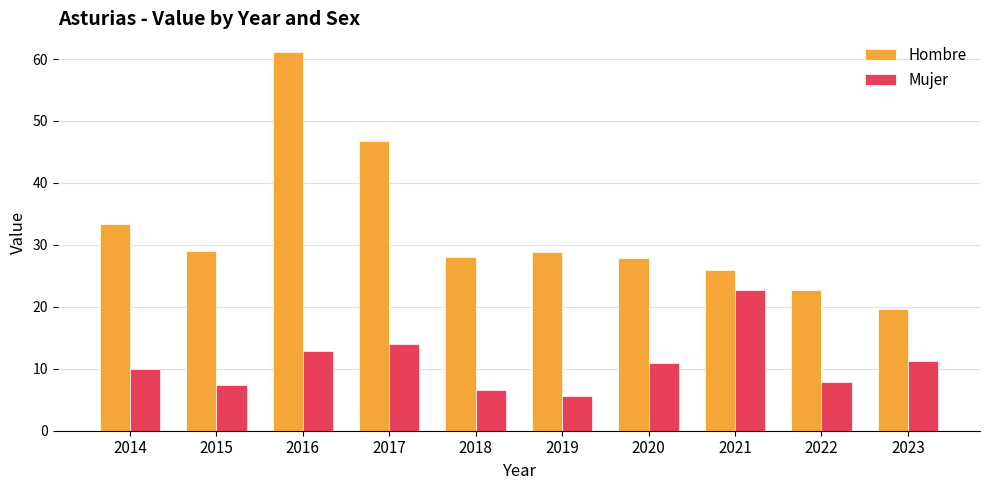

What is the sum of all Mujer values?

109.2